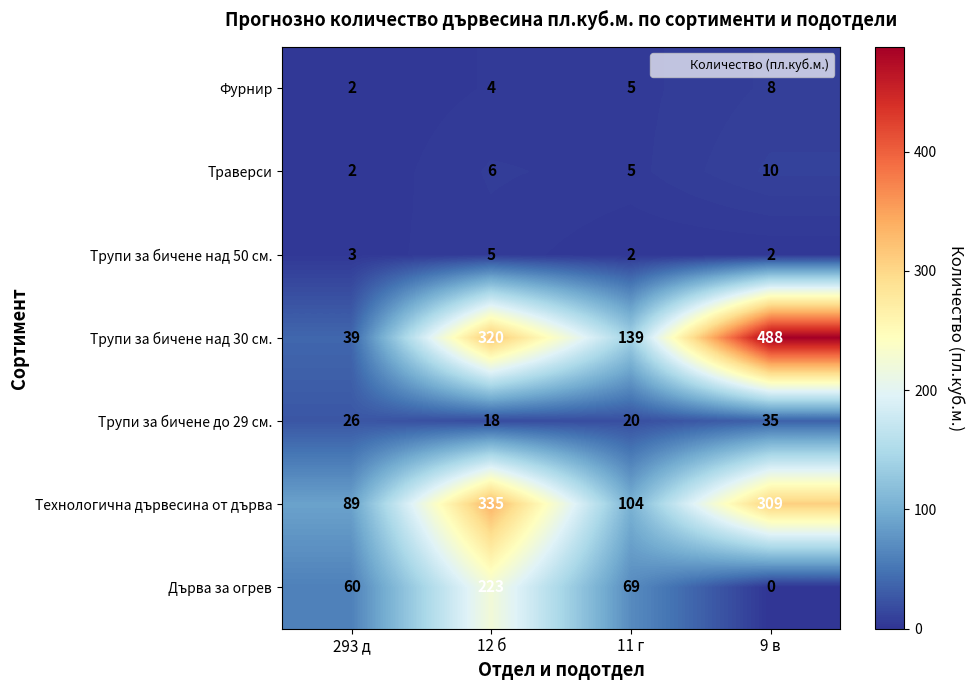

At which label does Трупи за бичене до 29 см. reach its minimum?

12 б